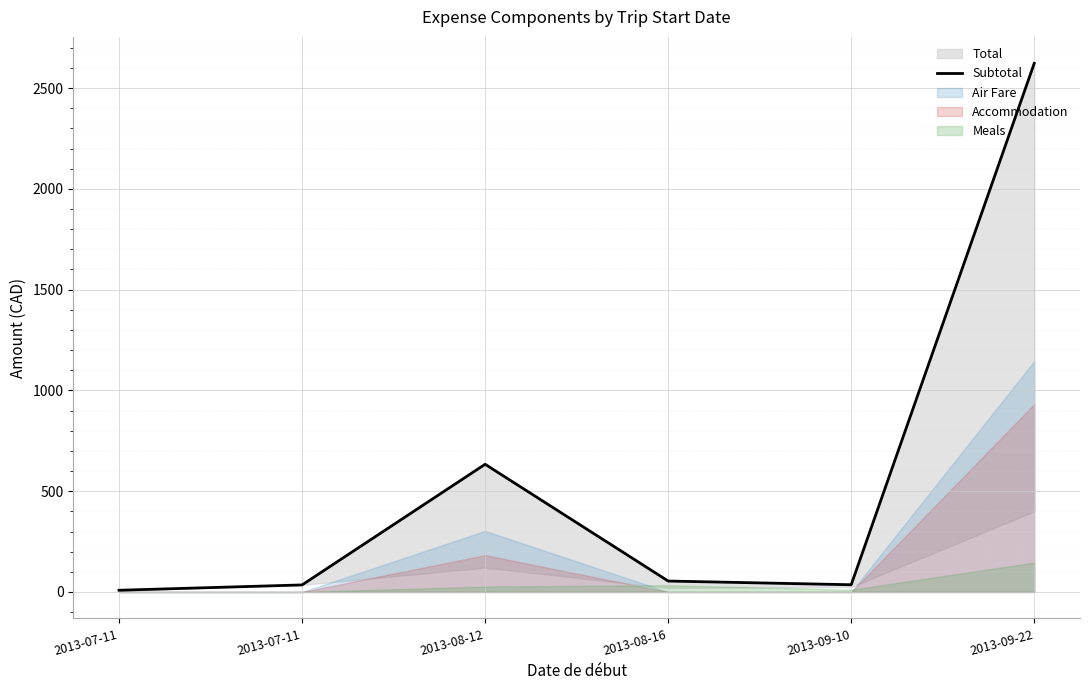

Rank the categories by value from lowest to highest.

2013-07-11, 2013-07-11, 2013-09-10, 2013-08-16, 2013-08-12, 2013-09-22